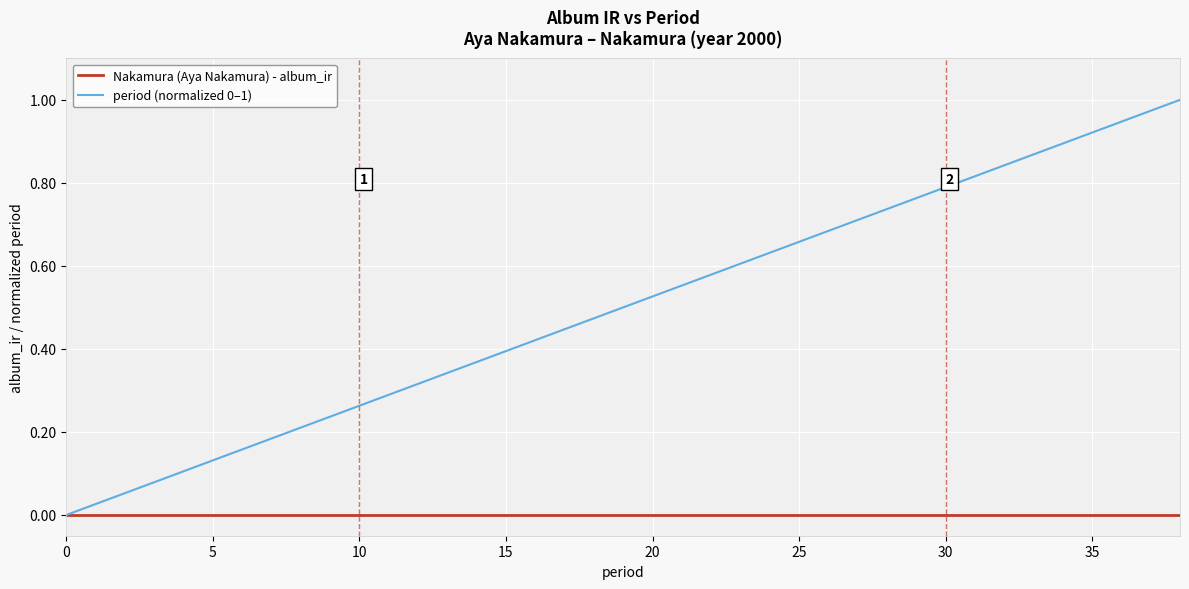

Does the chart have visible grid lines?

Yes